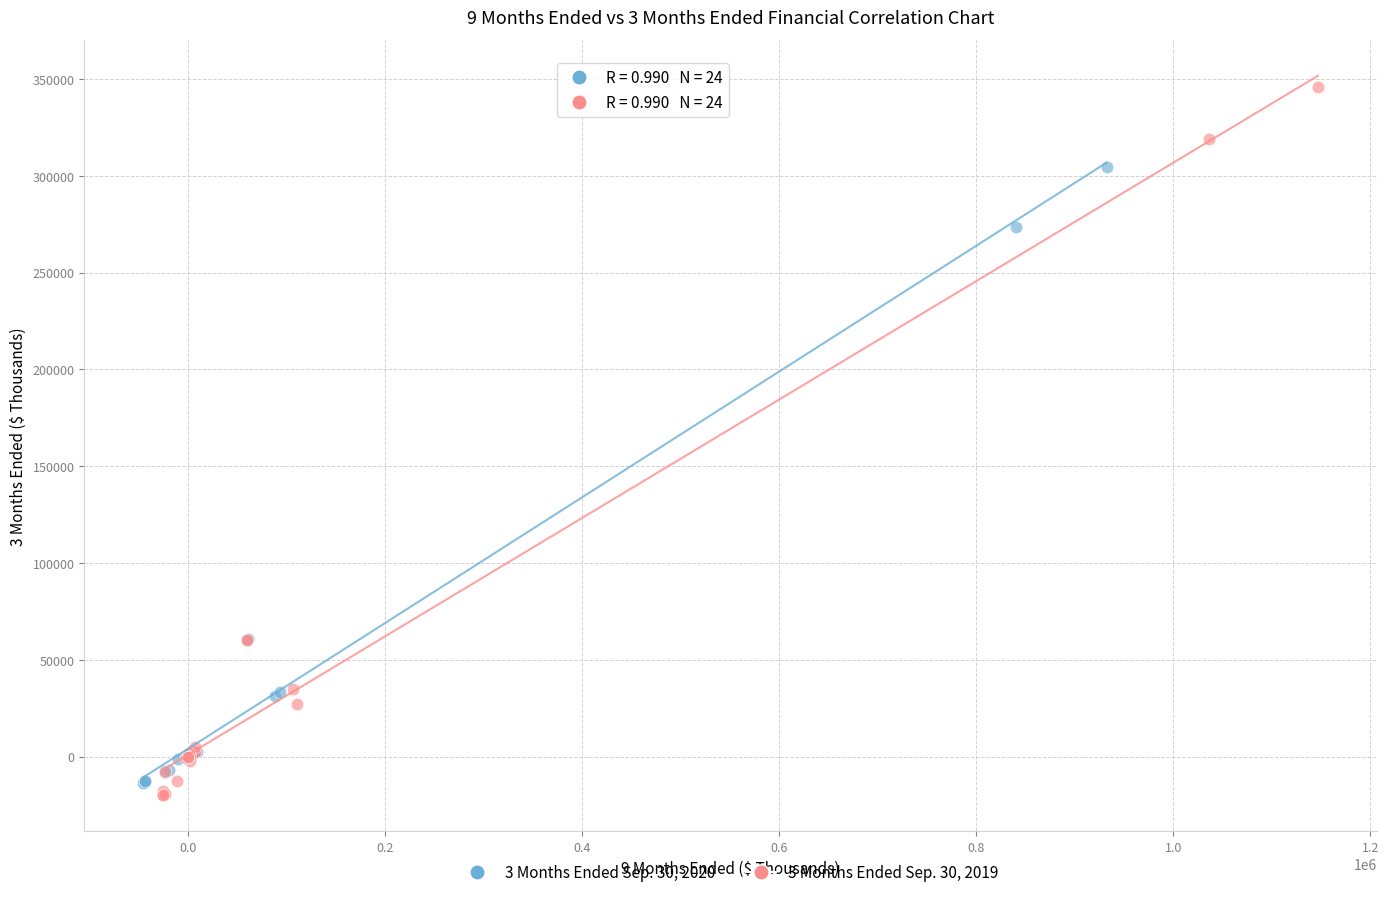

Which series has the widest spread of Y values?

3 Months Ended Sep. 30, 2019